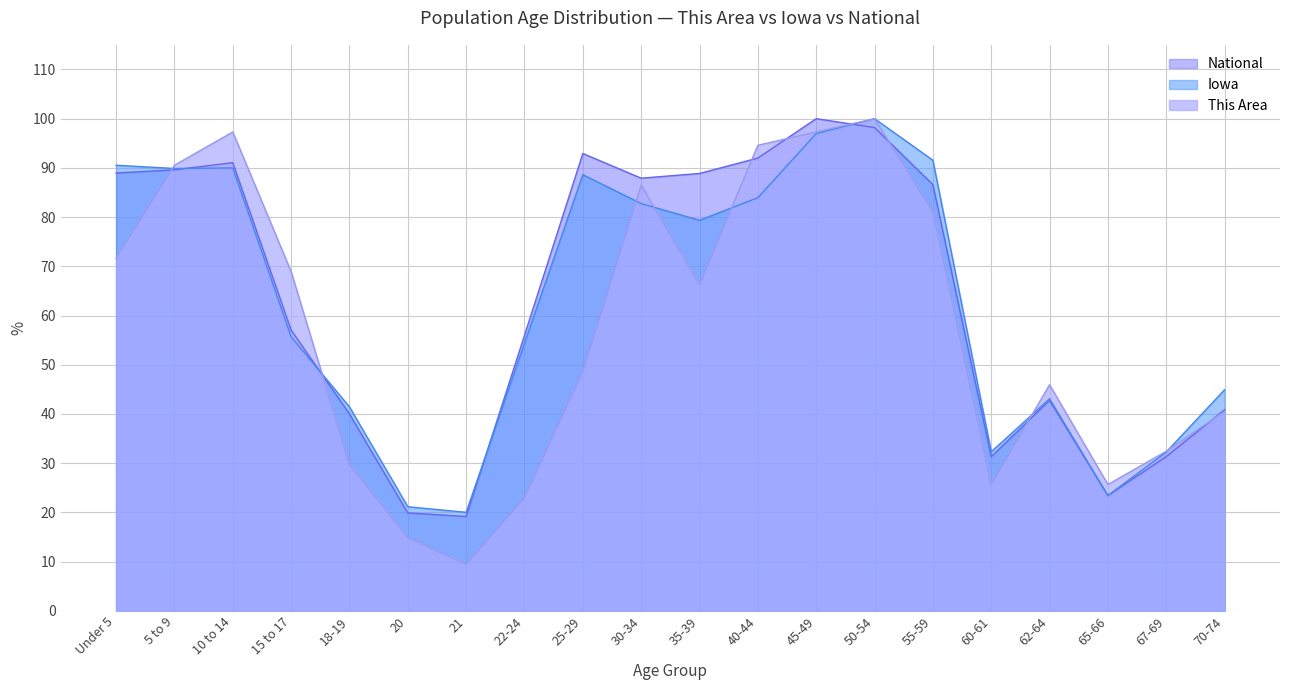

What is the smallest value displayed?

9.5